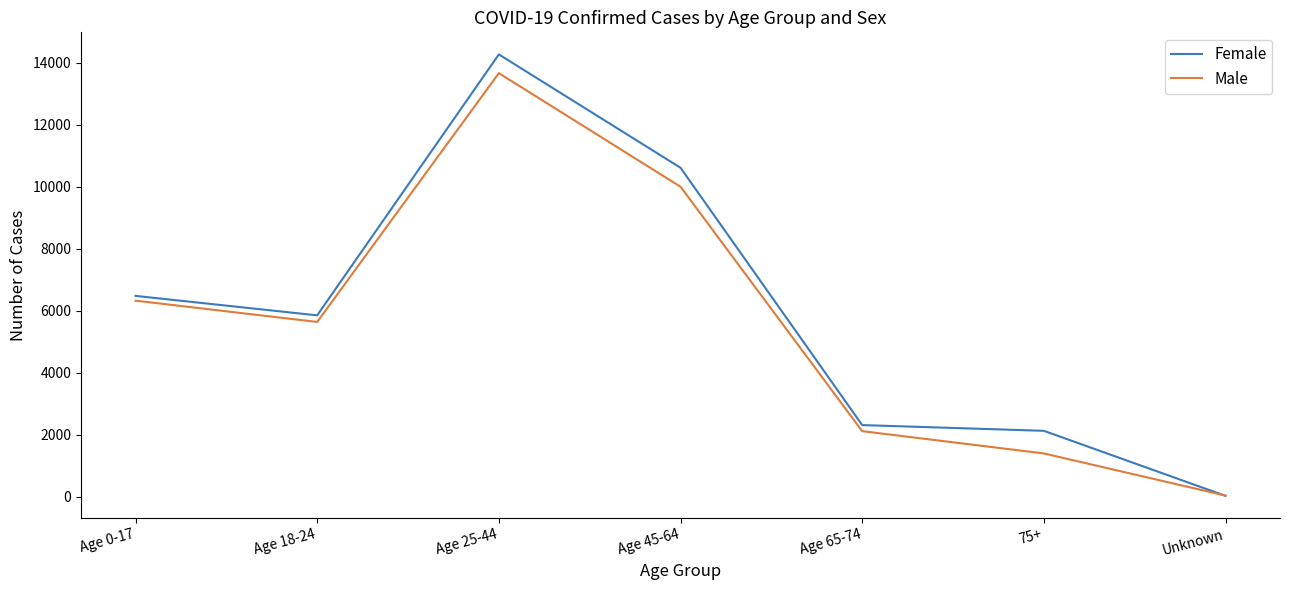

At which label does Male first exceed 5634?

Age 0-17